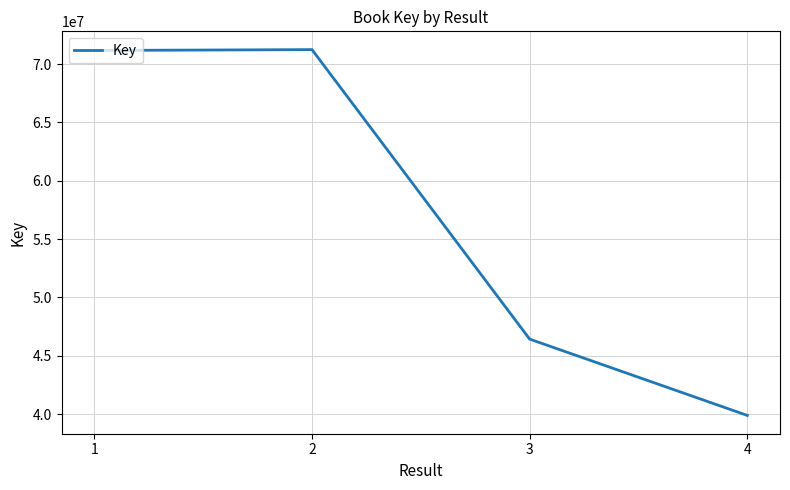

Between 3 and 2, which is larger?

2